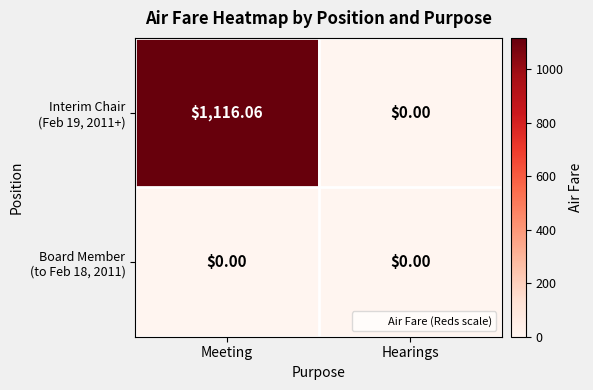

What is the total value across all series at Meeting?

1116.1